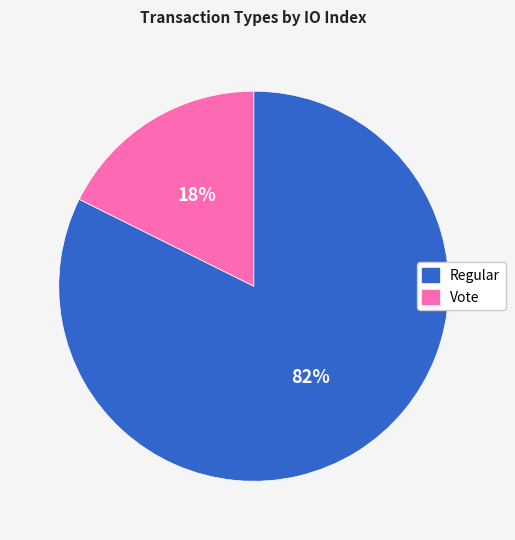

To the nearest percent, what portion does Vote represent?

18%